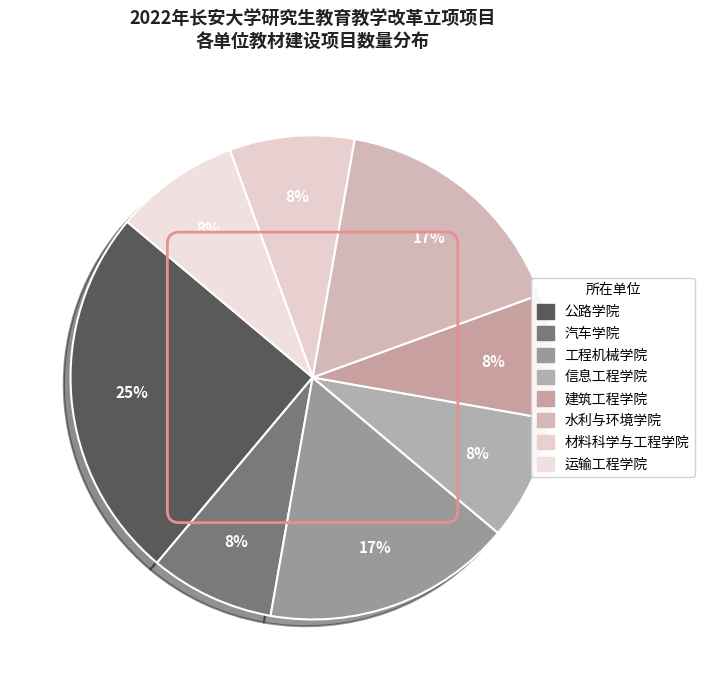

What percentage do 材料科学与工程学院 and 公路学院 together represent?

33.3%